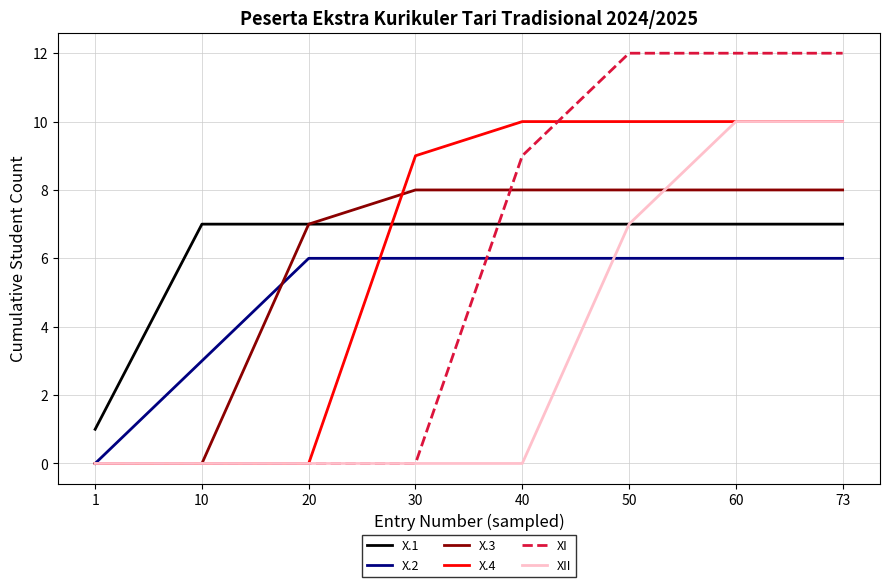

What value does the X.1 series have at 20?

7